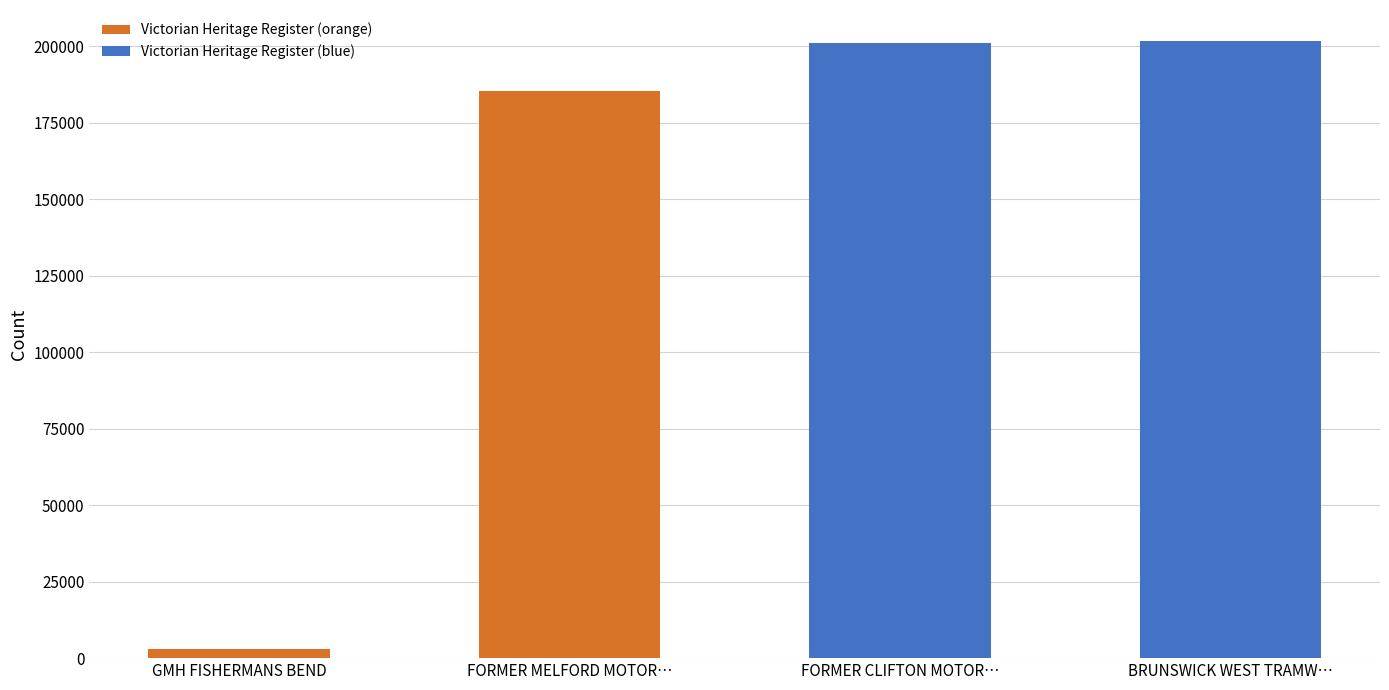

What is the difference between the maximum and minimum values?

198894